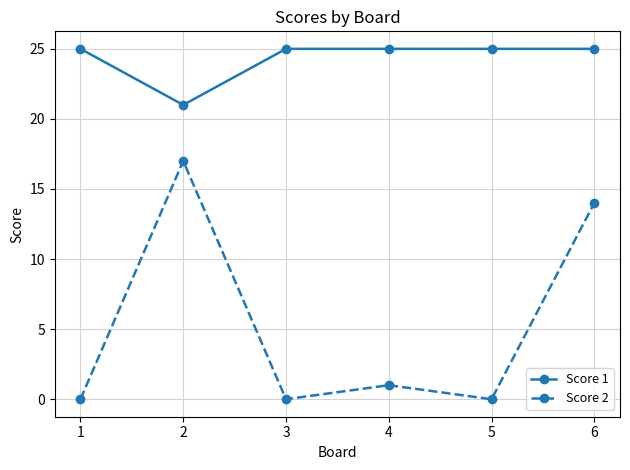

True or false: Score 2 and Score 1 intersect in this chart.

False